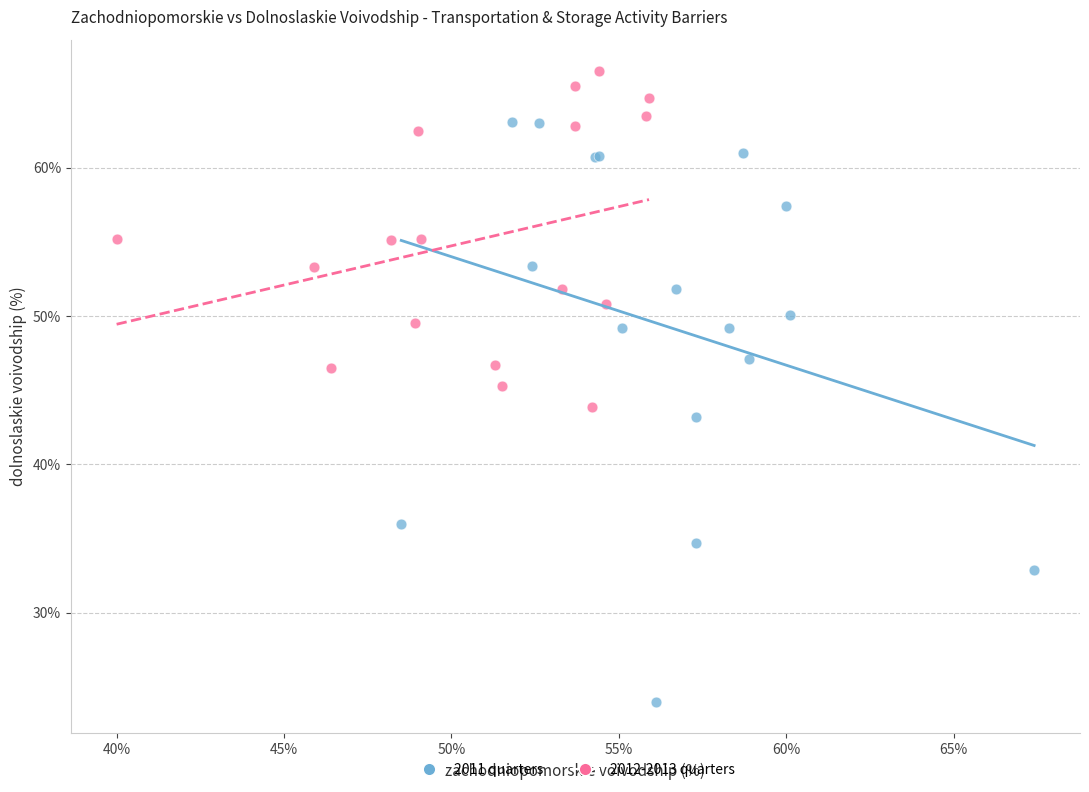

Which series reaches the maximum Y coordinate?

2012-2013 quarters